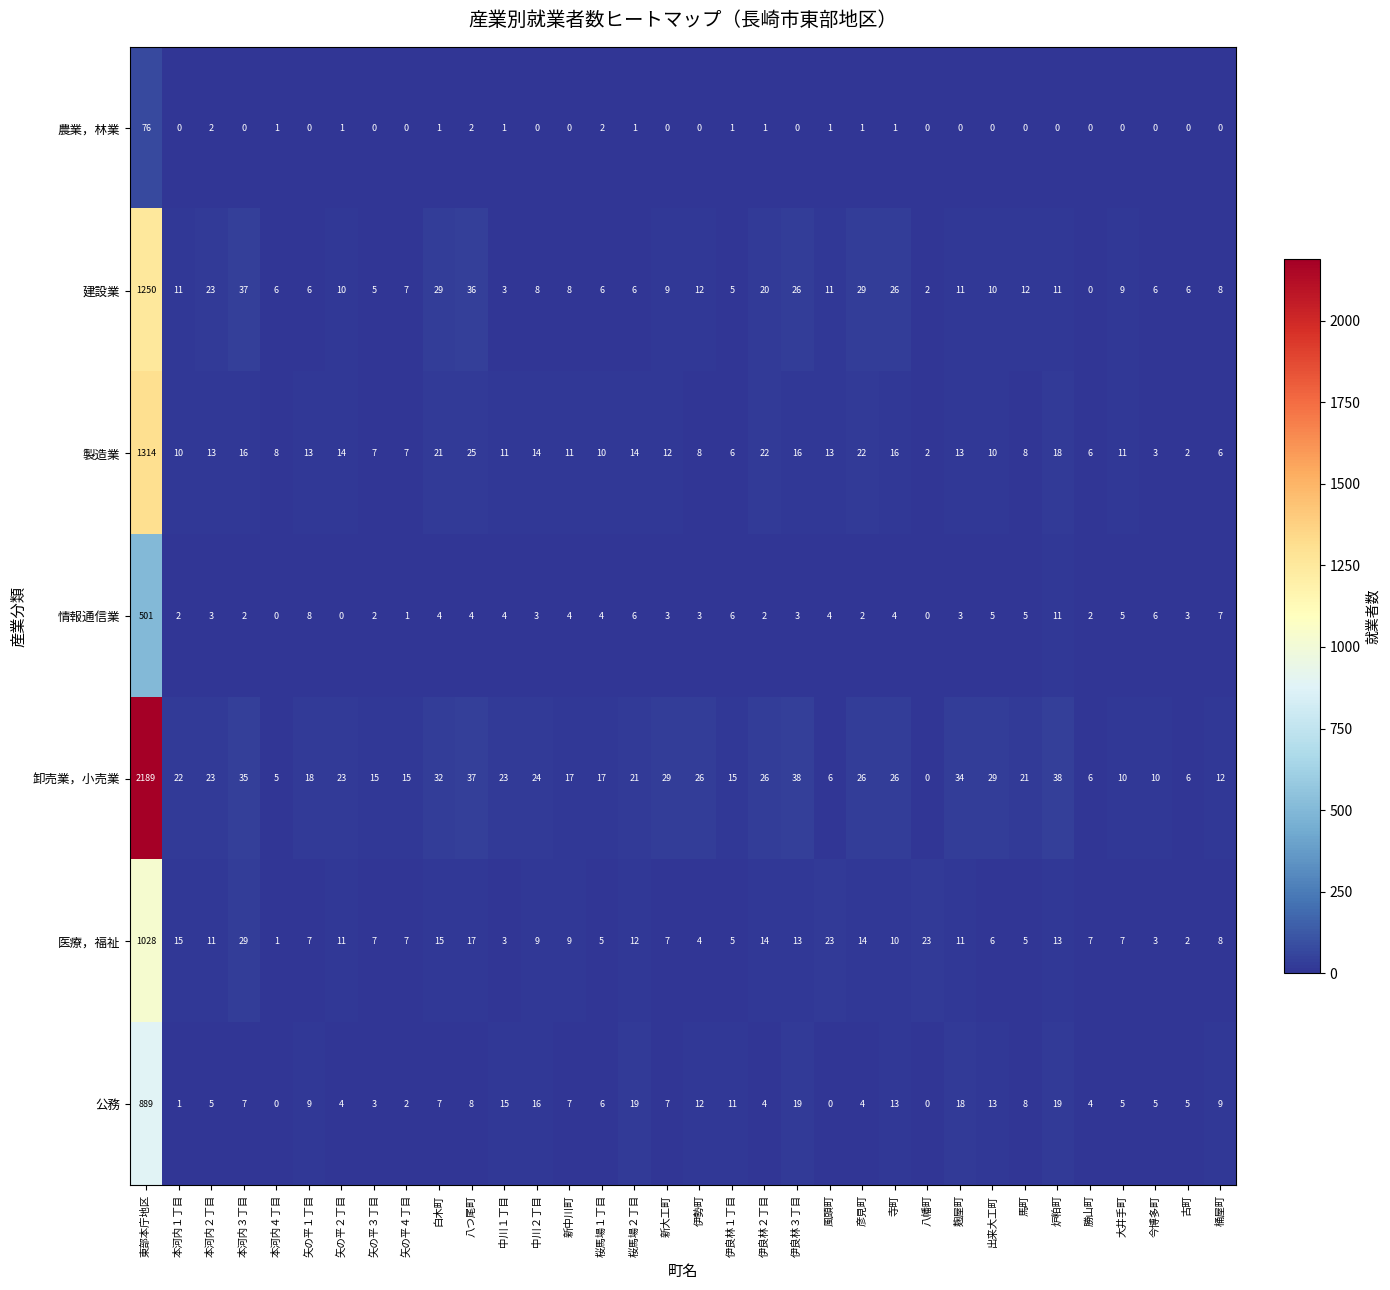

Is the value of 情報通信業 at 炉粕町 greater than the value of 建設業 at 本河内３丁目?

No